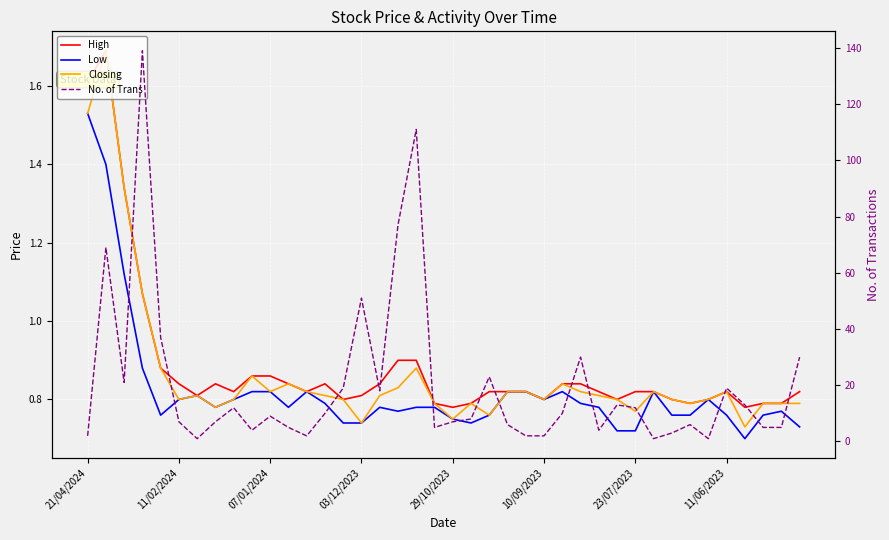

At 31, list the series in order from smallest to largest.

High, Low, Closing, No. of Trans